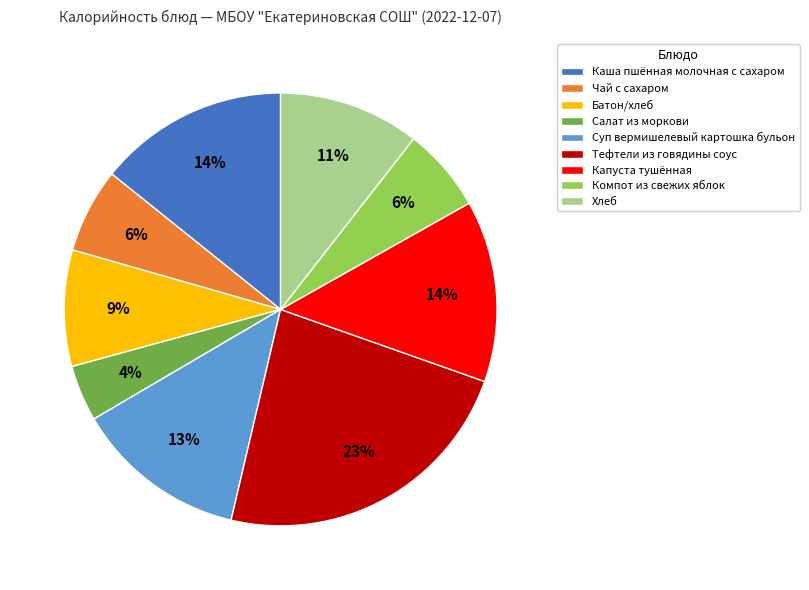

Between Капуста тушённая and Тефтели из говядины соус, which is larger?

Тефтели из говядины соус